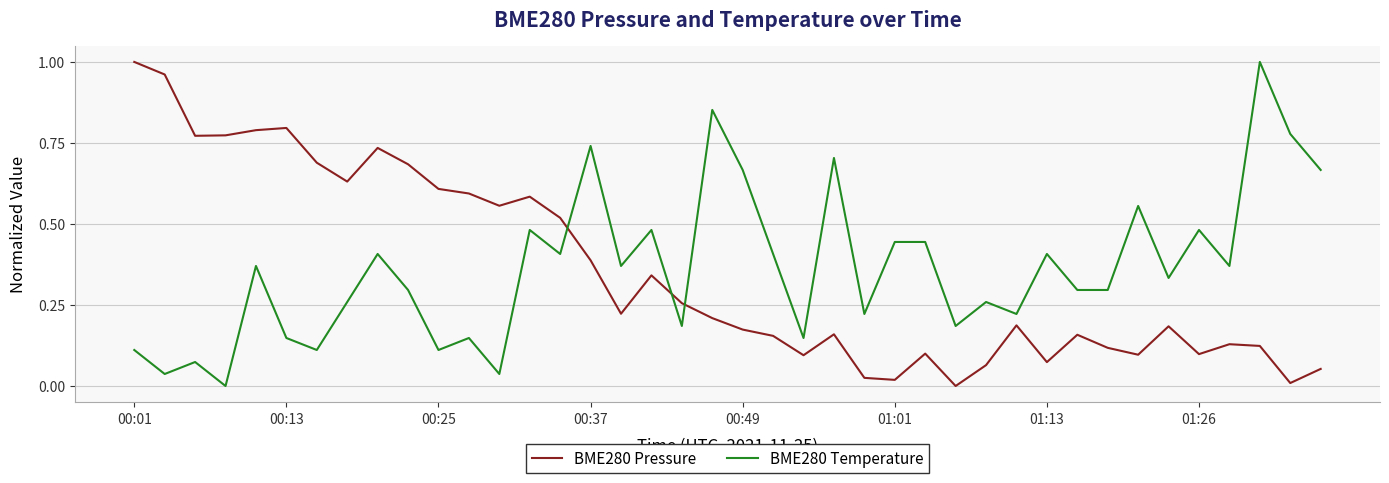

True or false: BME280 Pressure and BME280 Temperature cross at least once.

True